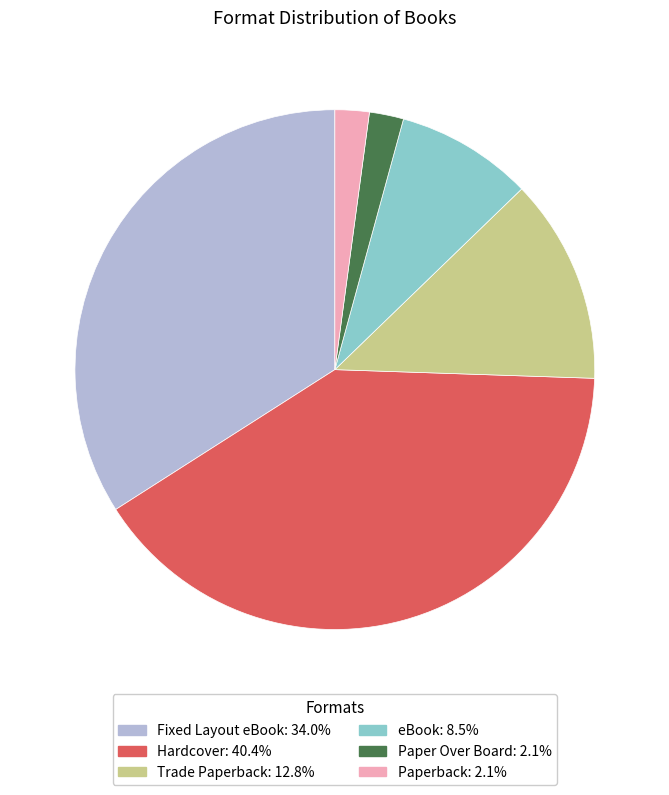

How many segments does this pie chart have?

6